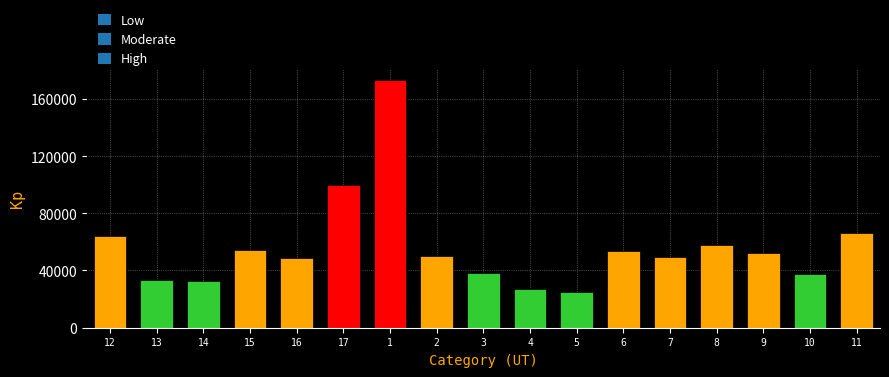

Are the bars grouped side by side (vs. stacked)?

No